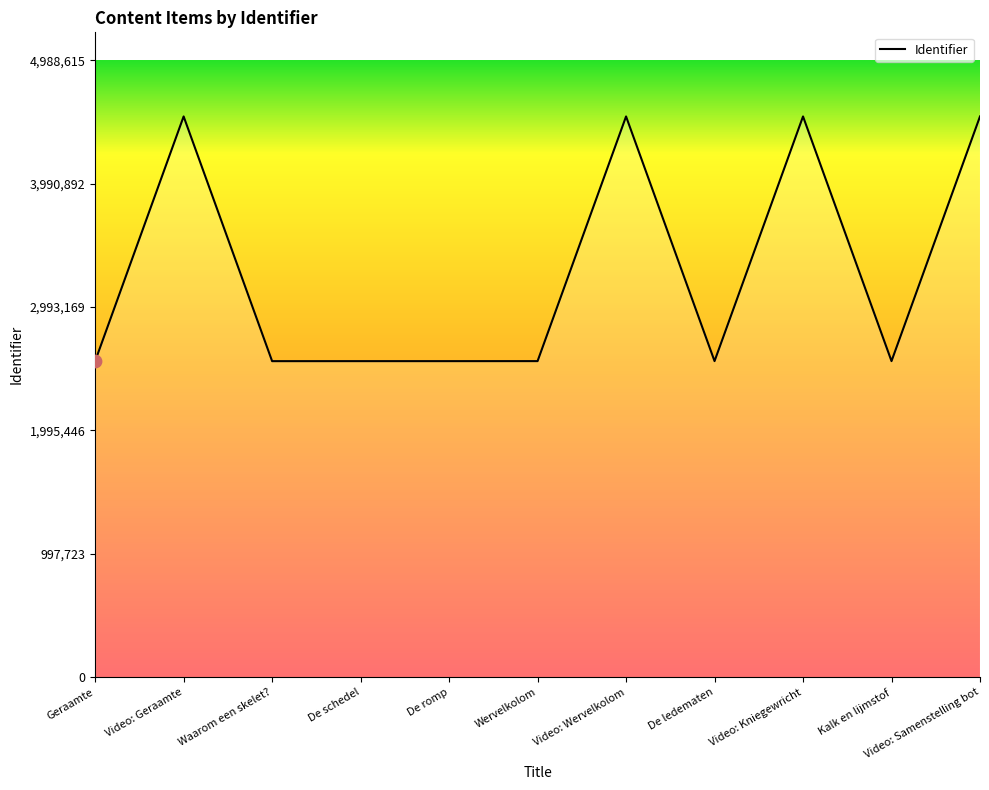

Approximately how many times larger is the value at De ledematen compared to De schedel?

1.0